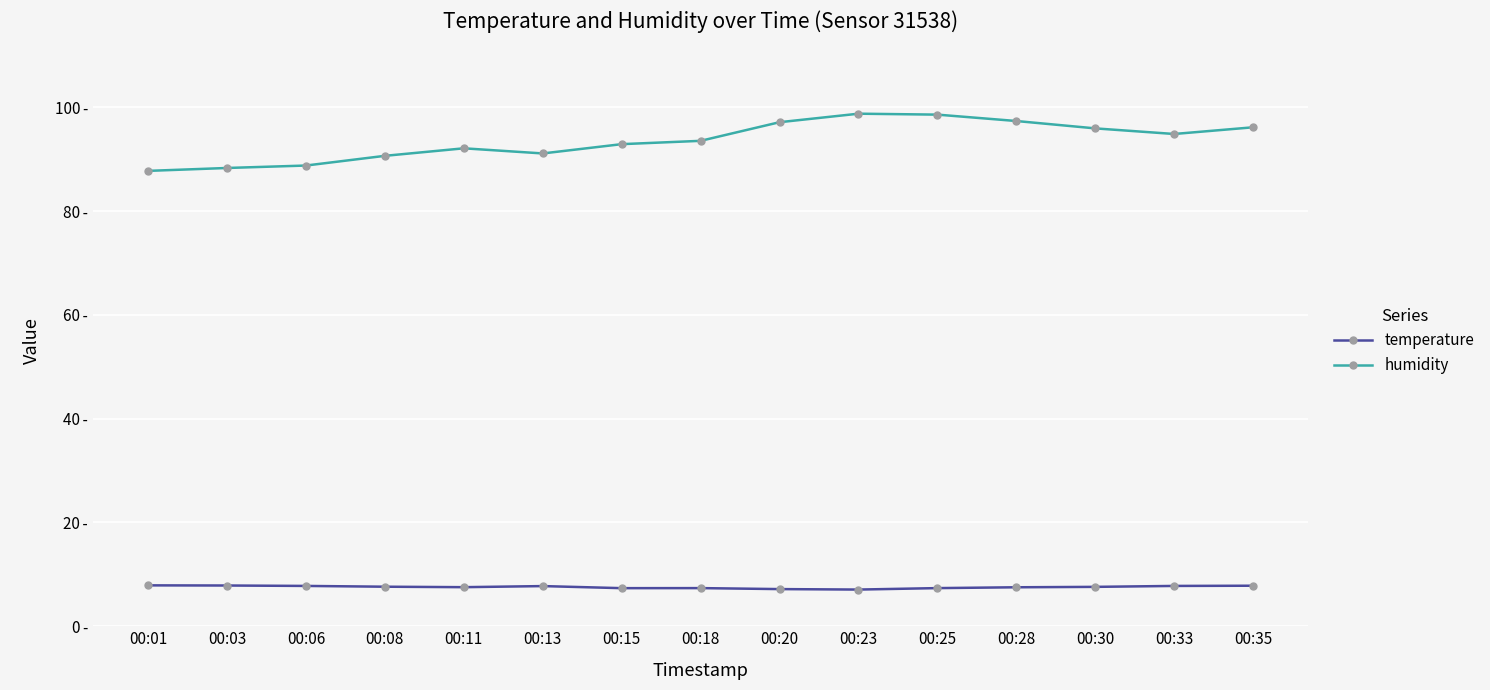

What are all the series names shown in the legend?

temperature, humidity